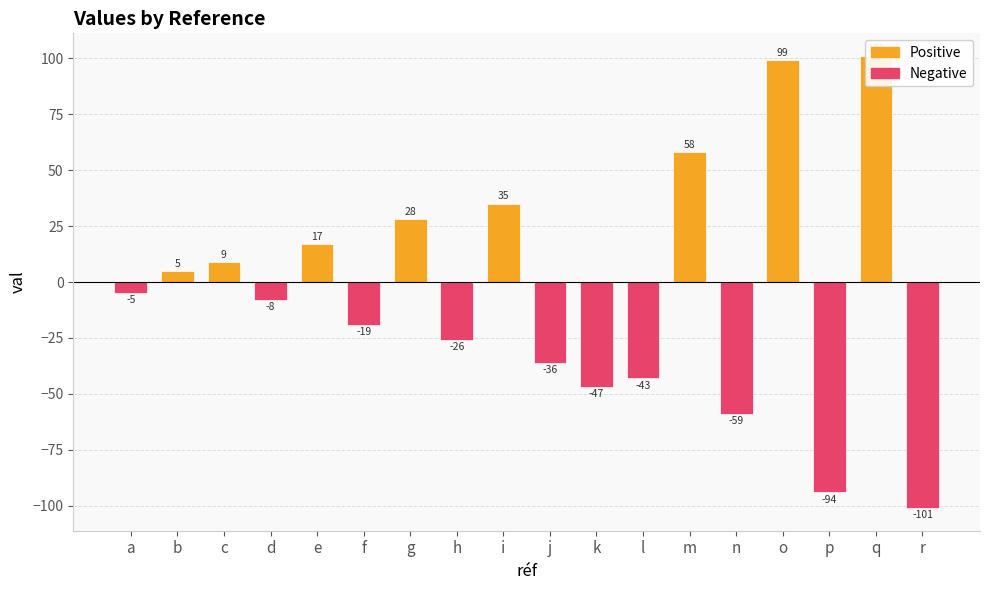

How many values are below zero?

10